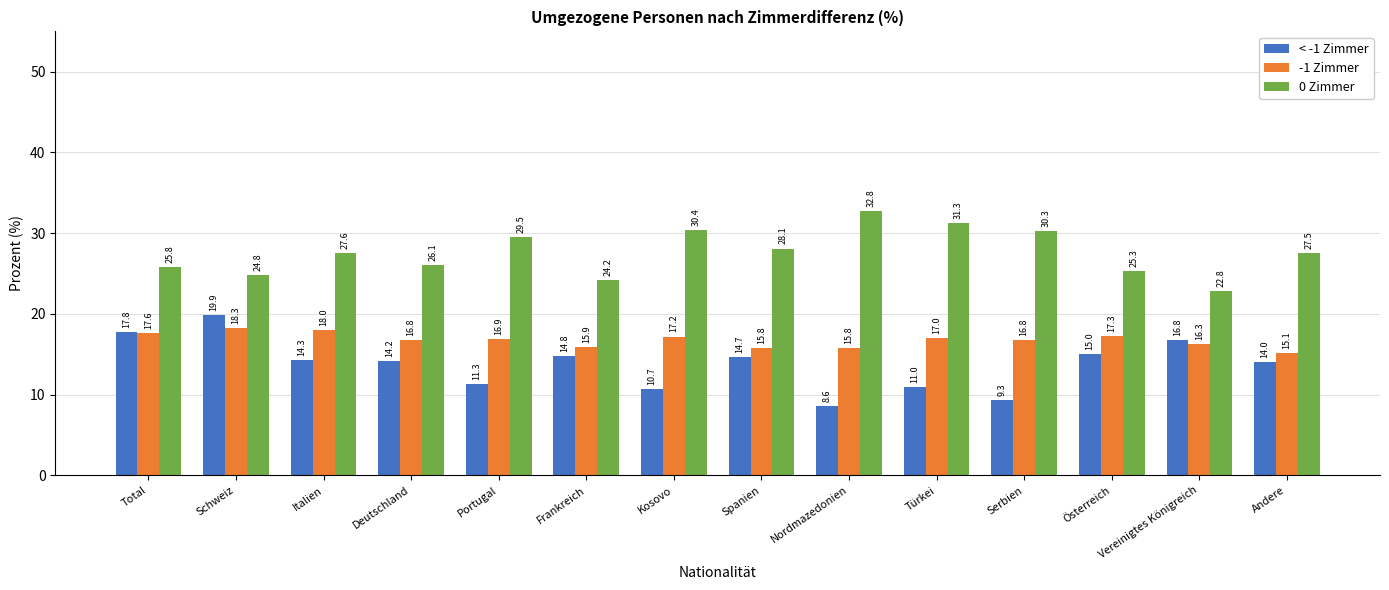

True or false: -1 Zimmer has a value of 23.4 at Total.

False